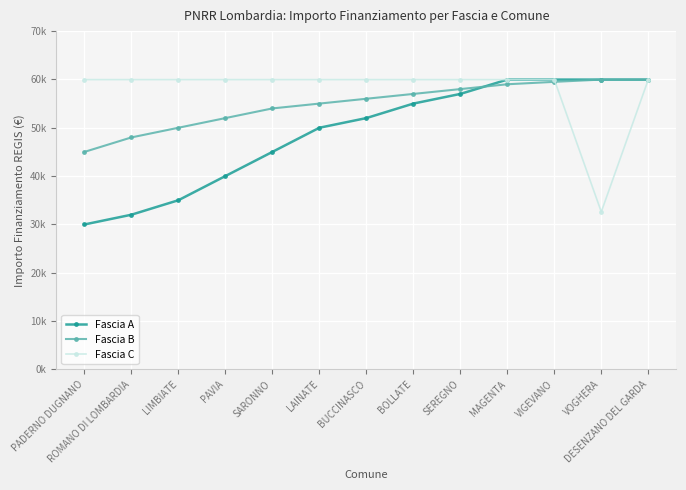

List the series in order of their peak value, highest first.

Fascia A, Fascia B, Fascia C